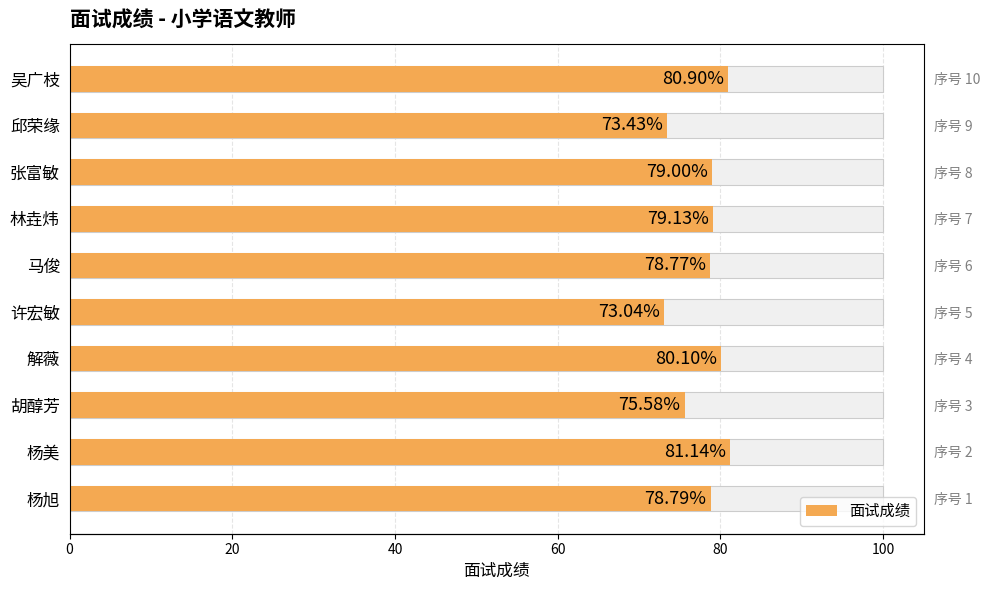

How many series are shown in this chart?

1